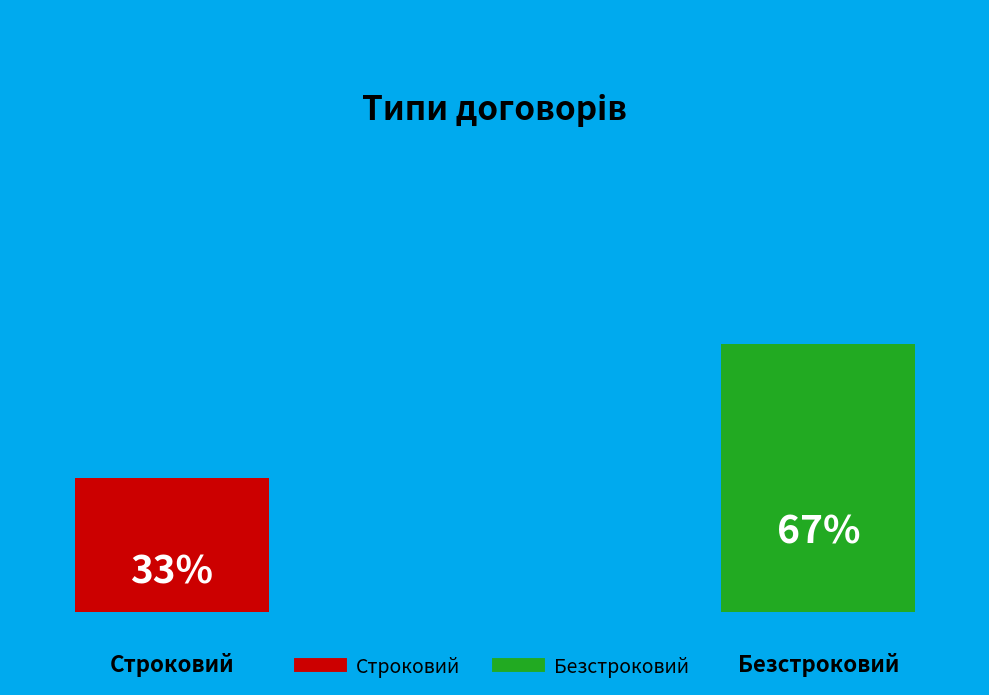

Does any single category account for the majority?

Yes